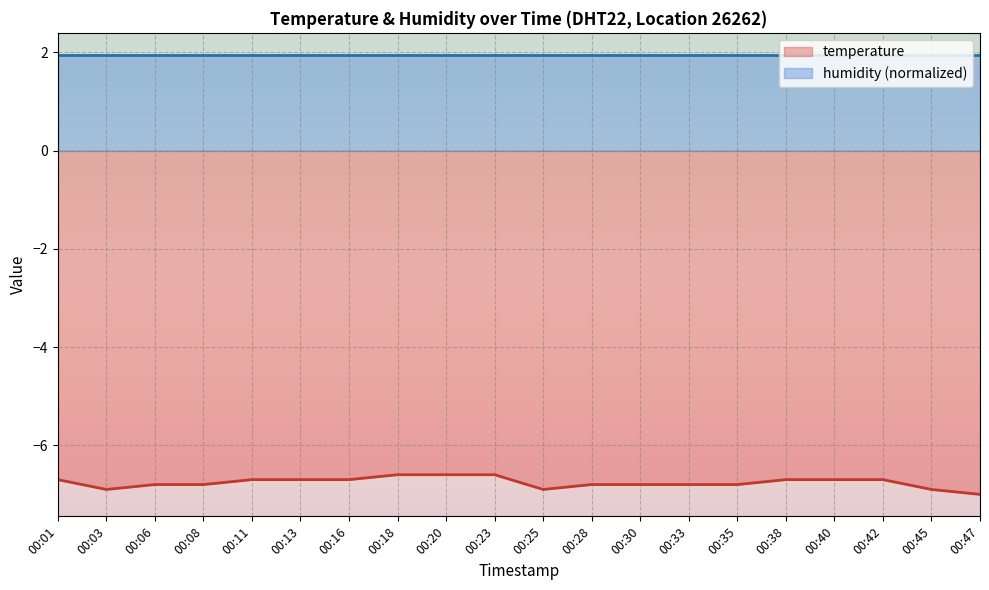

Which series has the widest spread of values?

temperature